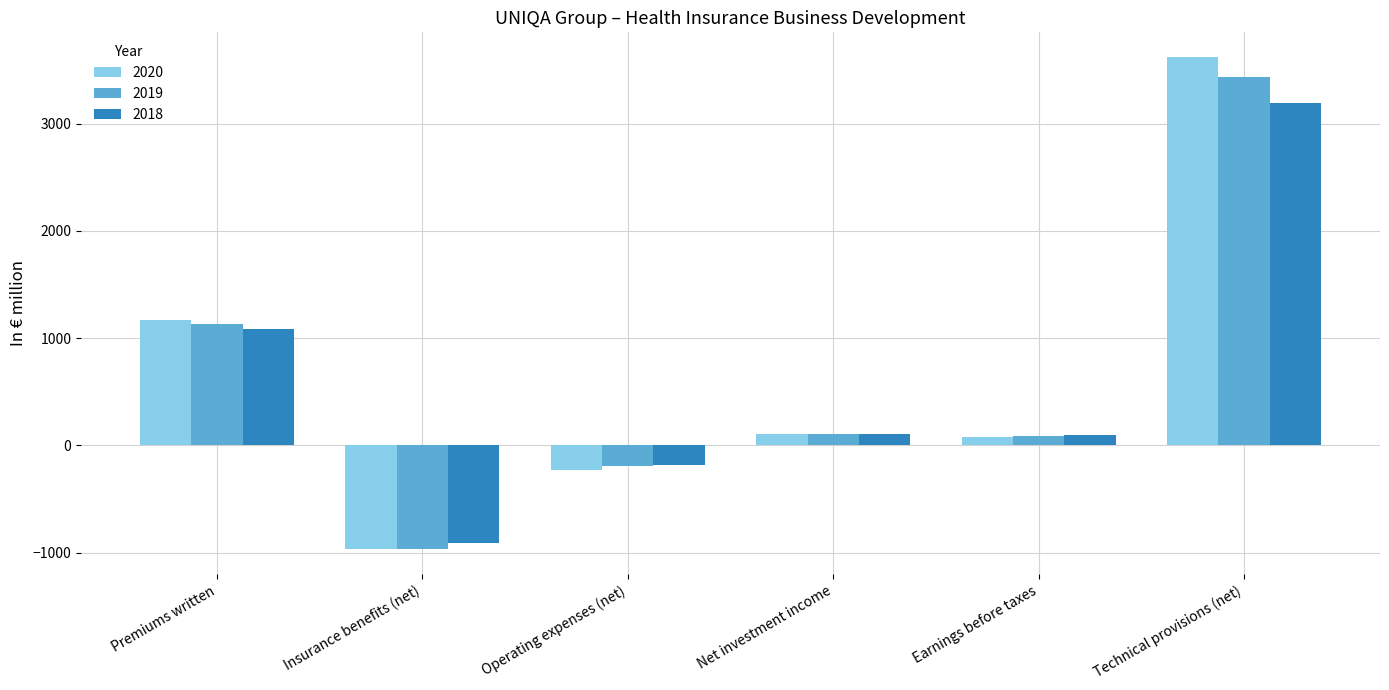

What is the difference between the 2018 values at Technical provisions (net) and Premiums written?

2104.5